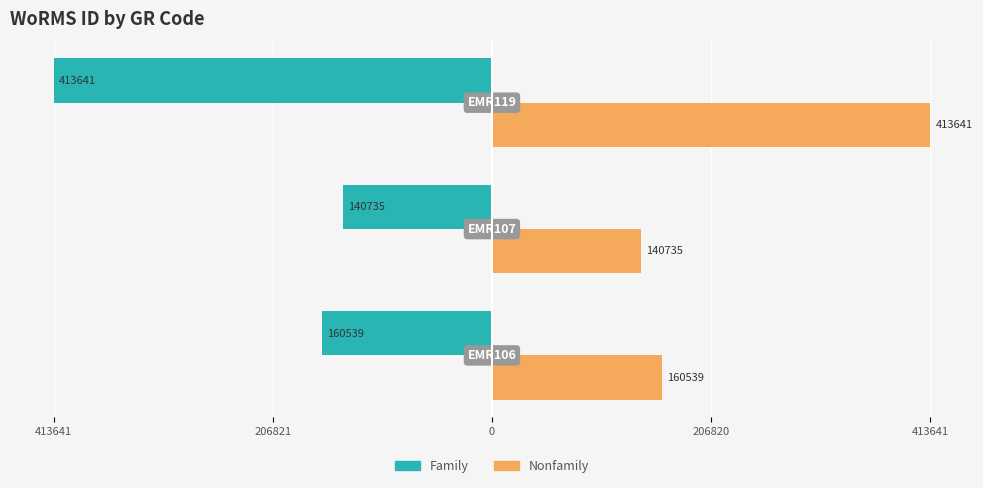

What are all the series names shown in the legend?

Family, Nonfamily